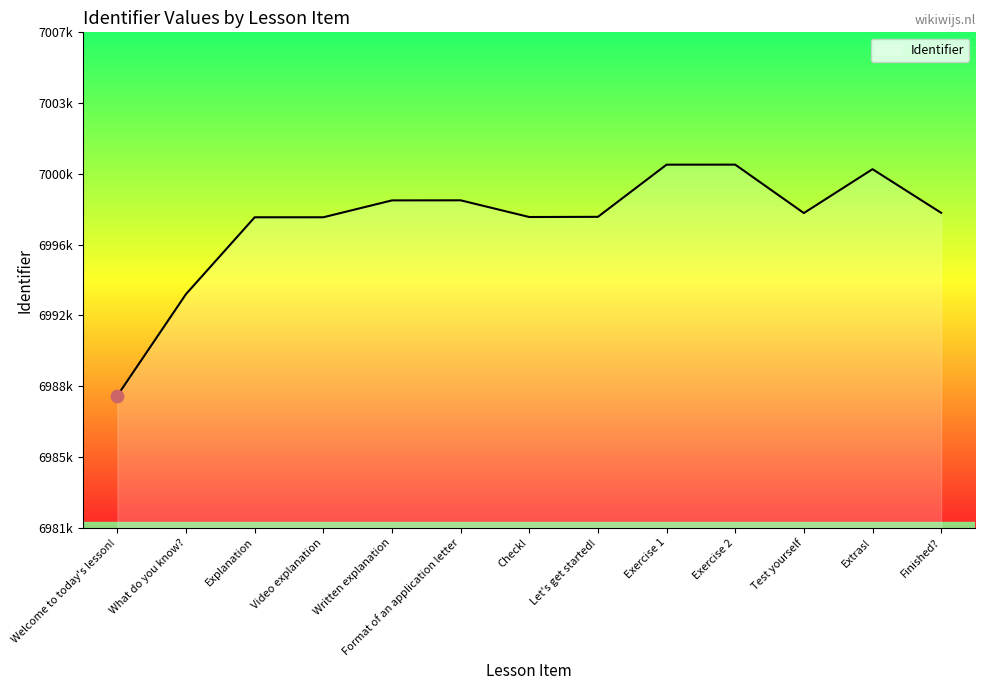

What is the ratio of the value at Finished? to the value at Written explanation?

1.0